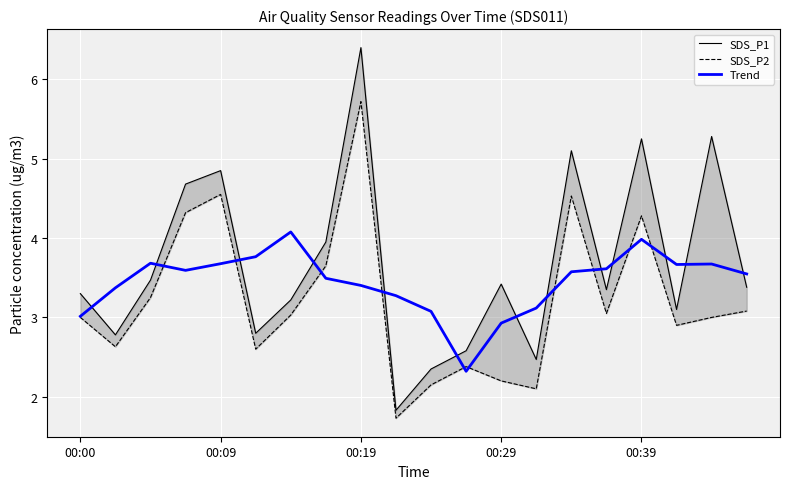

What are all the series names shown in the legend?

SDS_P1, SDS_P2, Trend